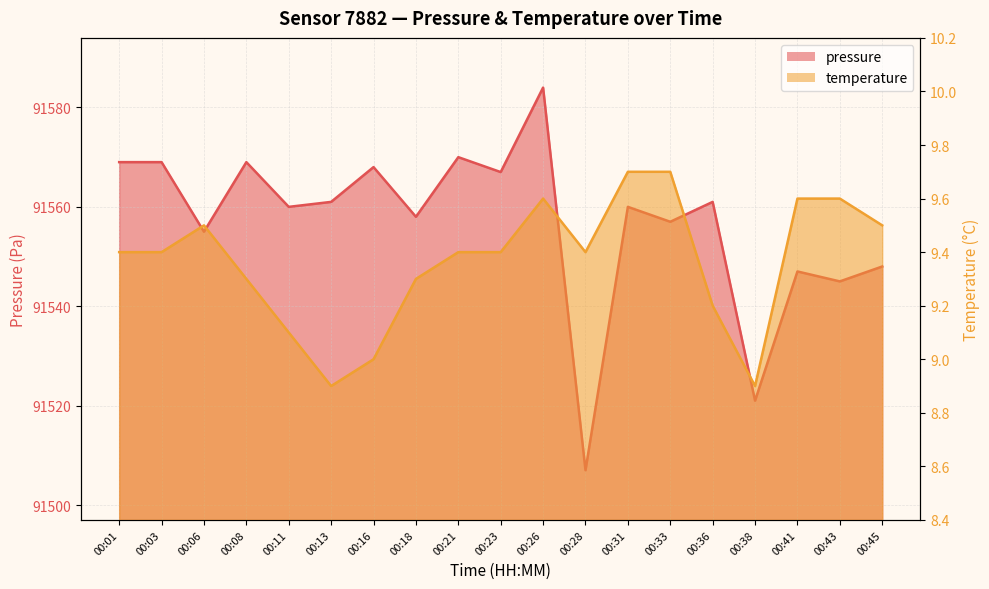

List the series in order of their peak value, highest first.

pressure, temperature